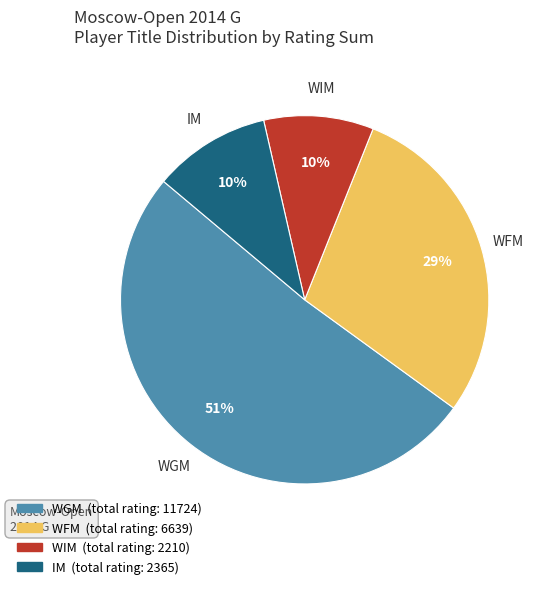

Does any single category account for the majority?

Yes